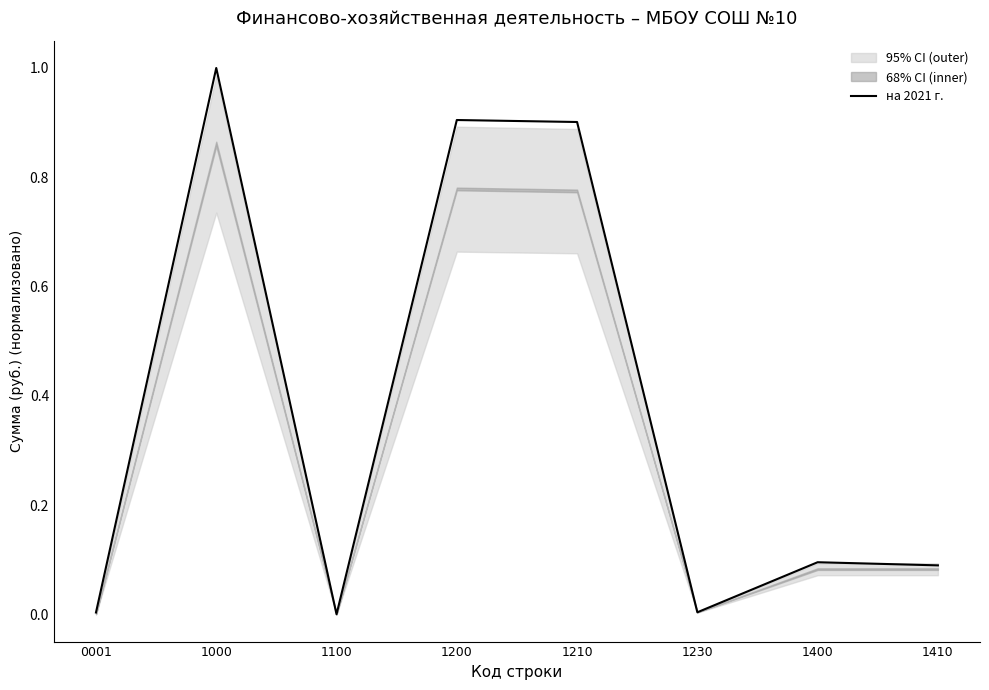

Does the chart have visible grid lines?

No